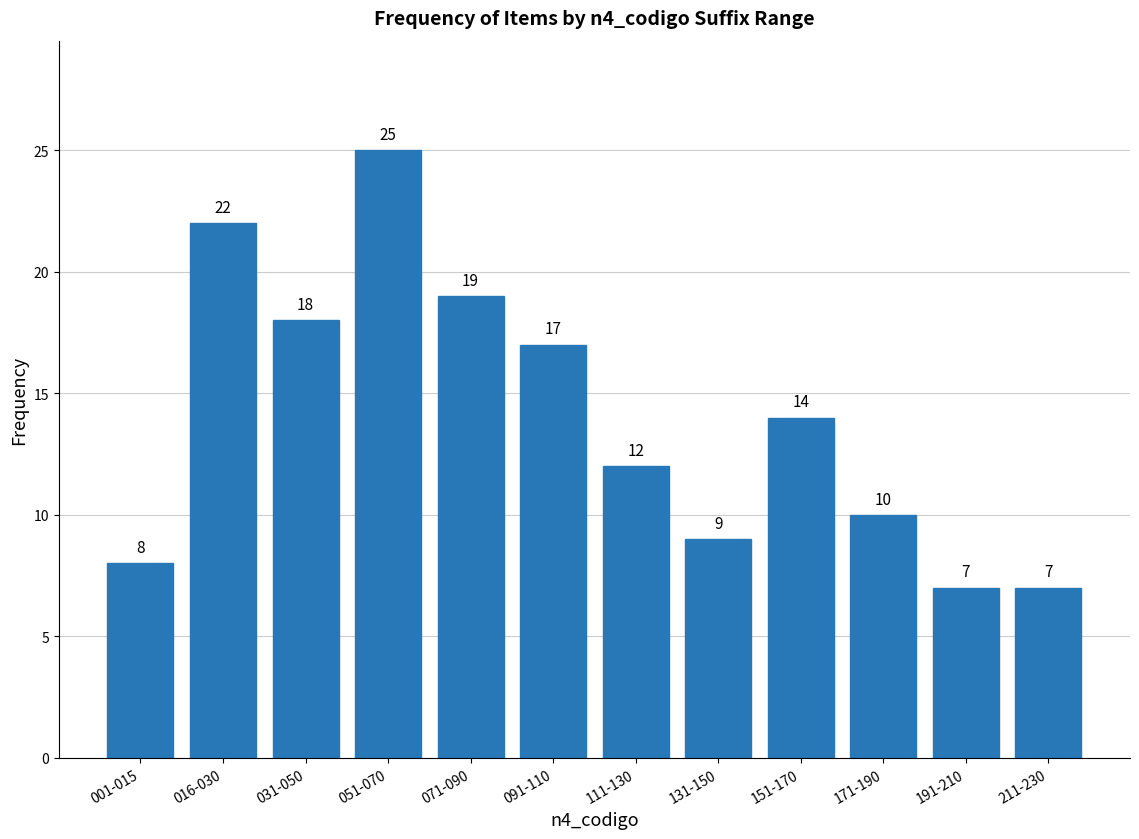

Reading right to left, transcribe all the data shown in this chart.

211-230=7	191-210=7	171-190=10	151-170=14	131-150=9	111-130=12	091-110=17	071-090=19	051-070=25	031-050=18	016-030=22	001-015=8